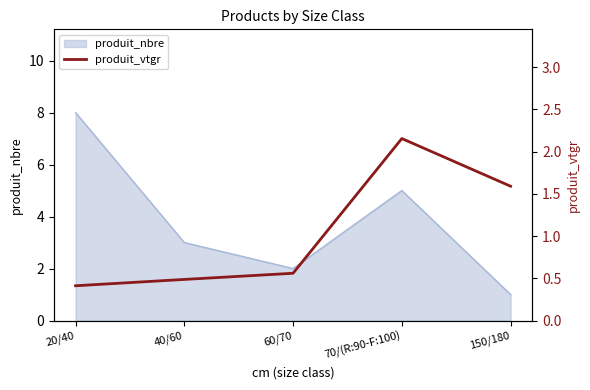

Which label corresponds to the smallest value in the chart?

20/40